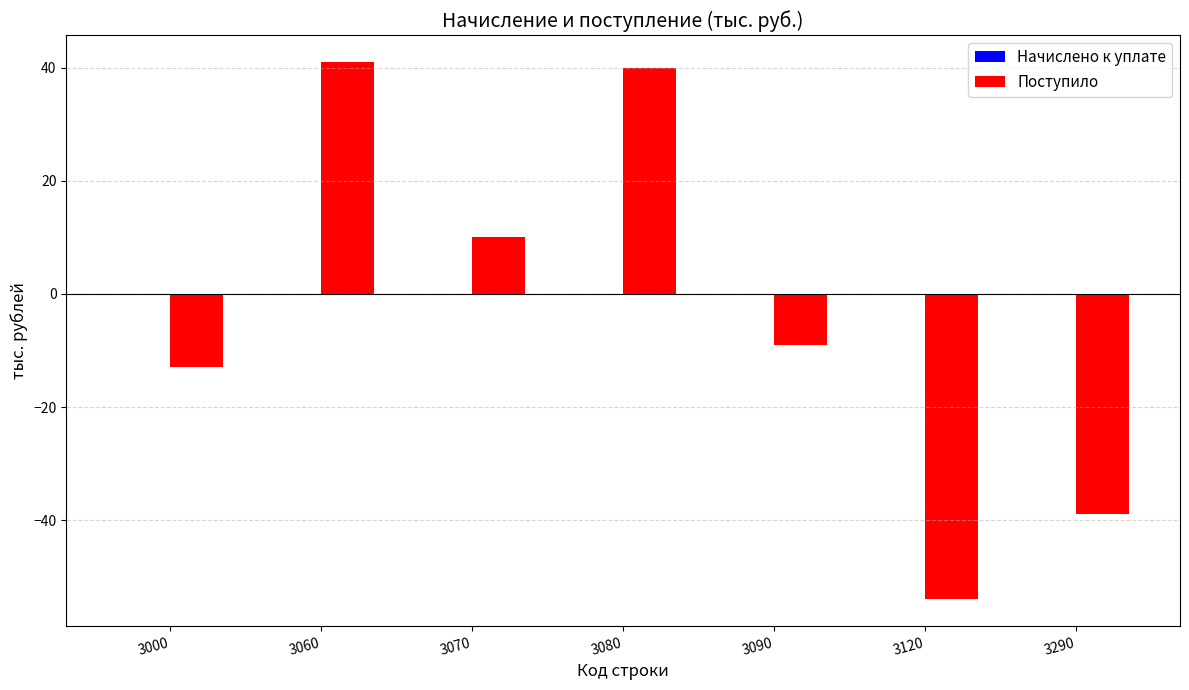

What is the minimum value shown in the chart?

-54